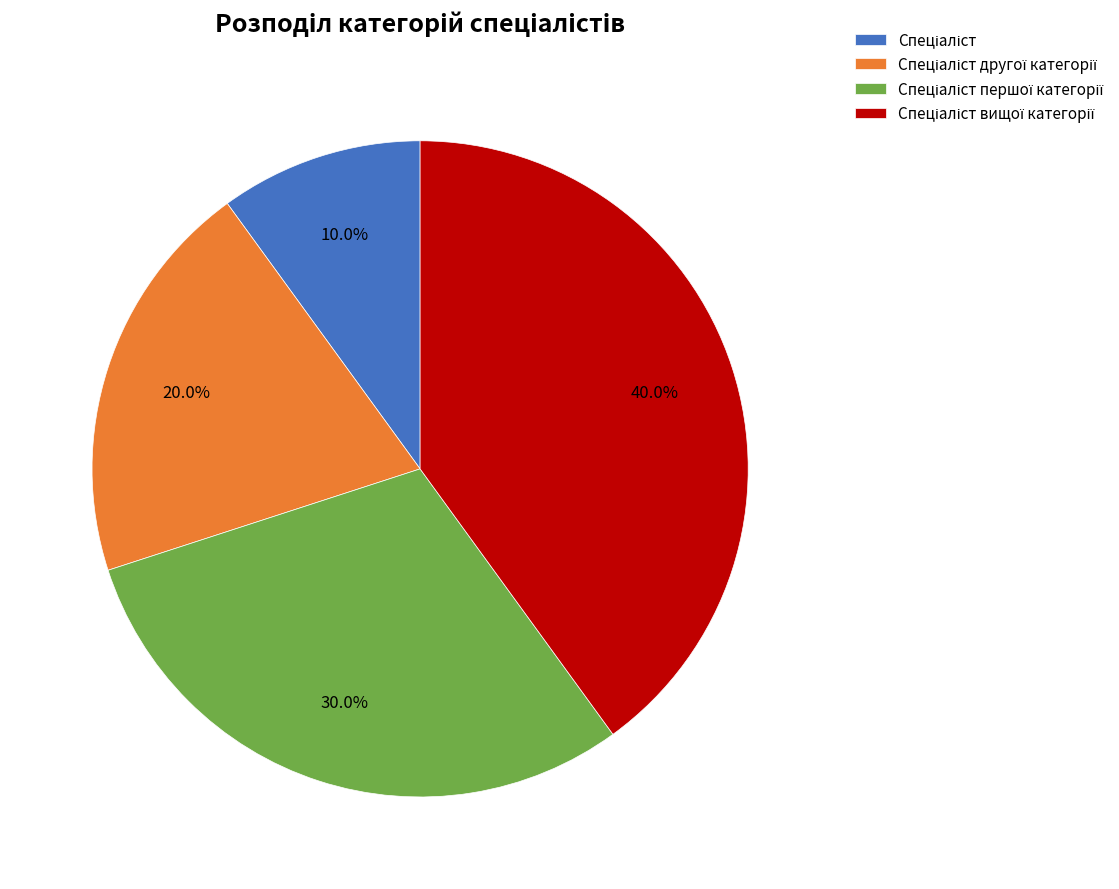

How many slices are in this pie chart?

4